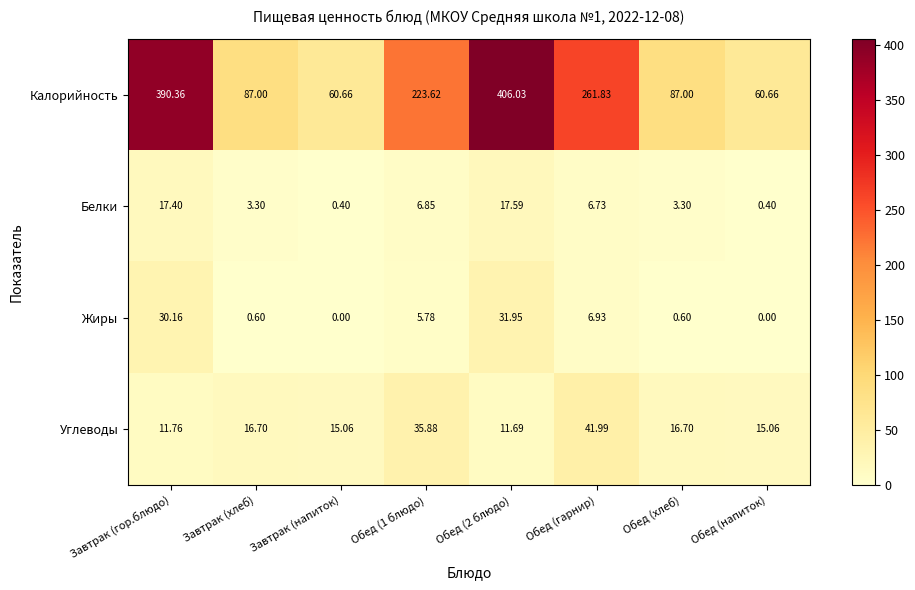

Between Завтрак (гор.блюдо) and Обед (гарнир), which series saw the biggest shift?

Калорийность